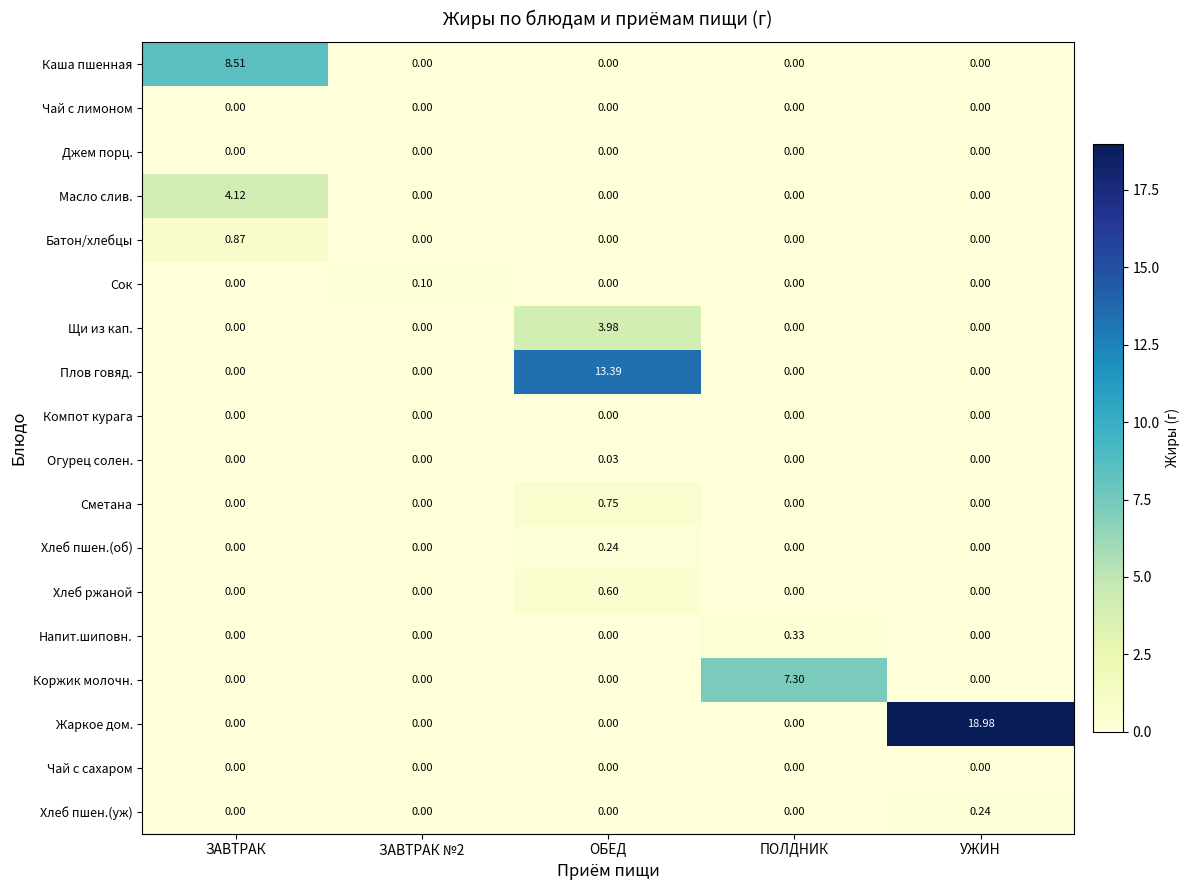

At how many categories does at least one series exceed 10?

2